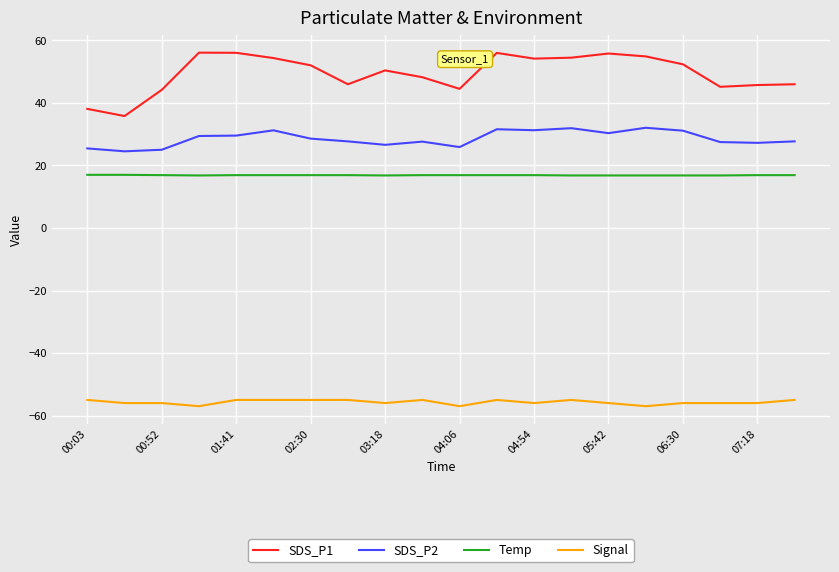

True or false: Signal and Temp intersect in this chart.

False